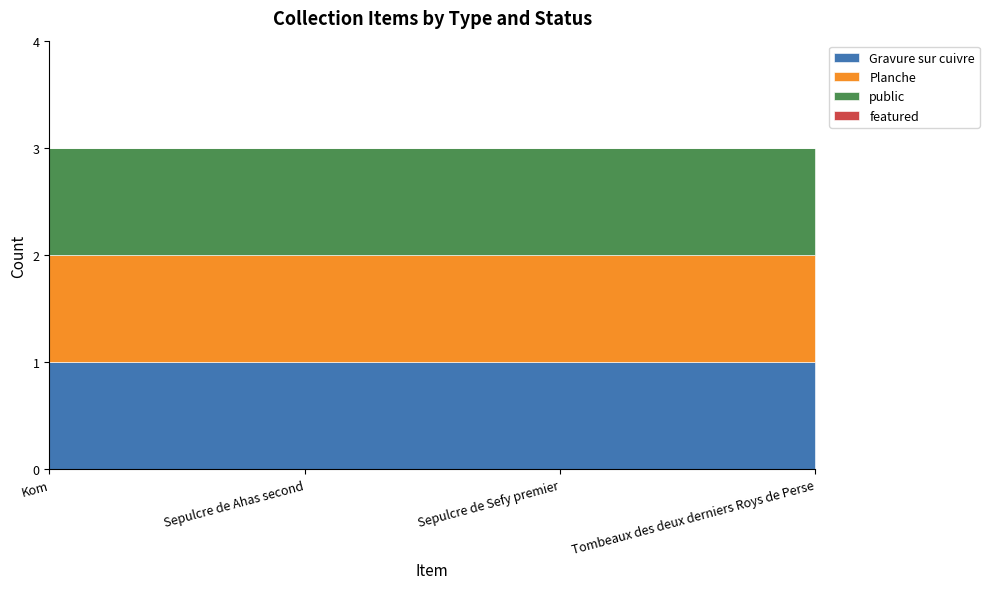

What is the label of the 1st point from the left?

Kom